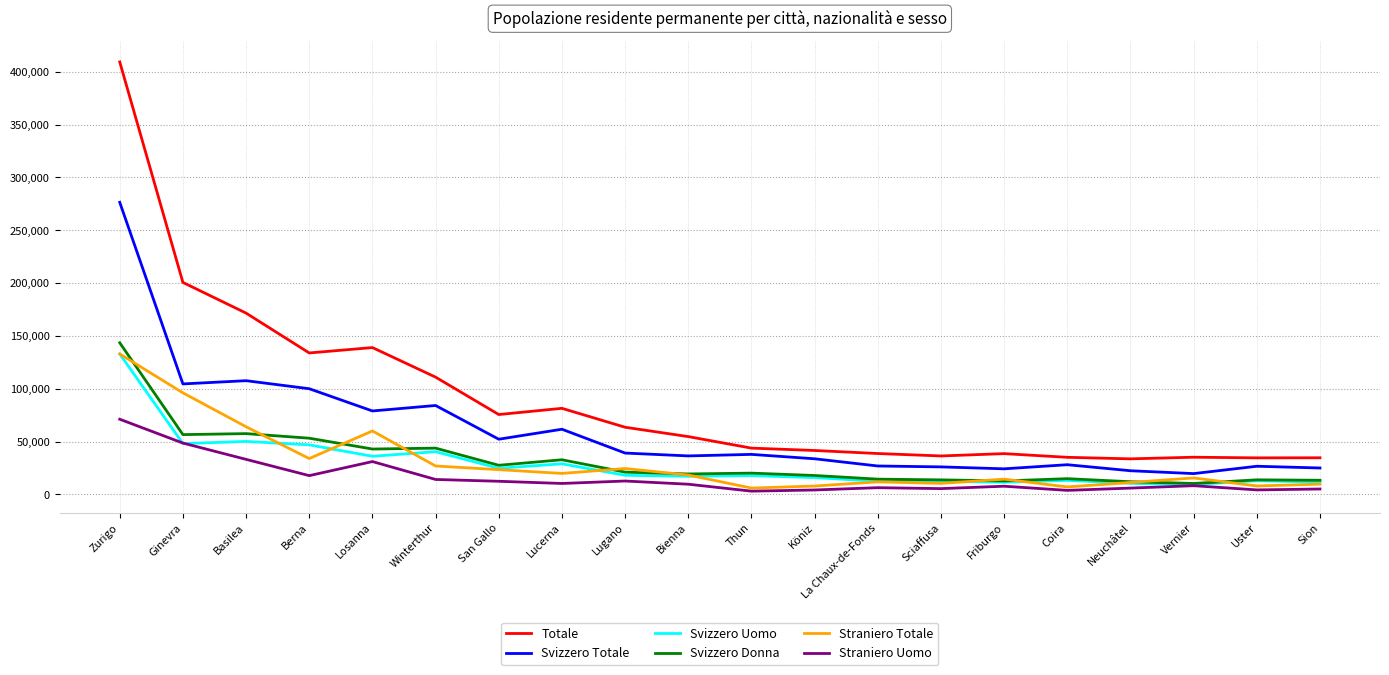

True or false: Straniero Uomo and Svizzero Totale intersect in this chart.

False